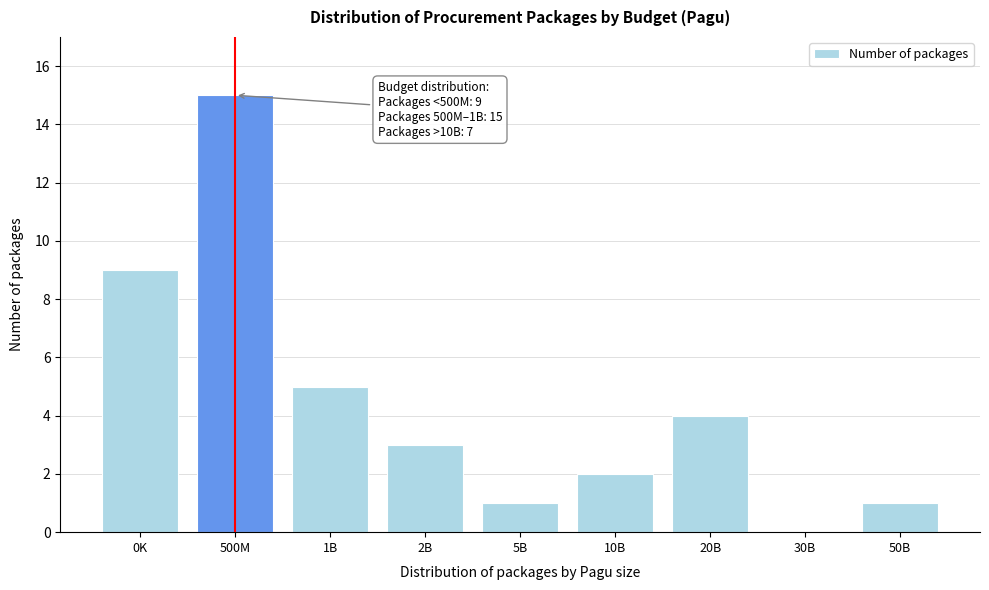

Reading right to left, transcribe all the data shown in this chart.

50B=1	30B=0	20B=4	10B=2	5B=1	2B=3	1B=5	500M=15	0K=9